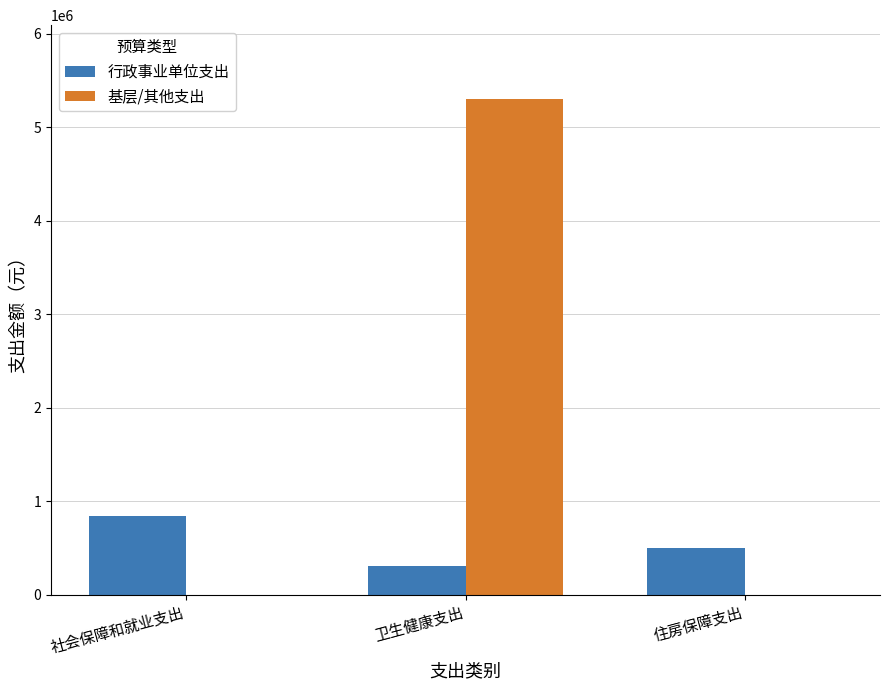

Which series has the largest total across all categories?

基层/其他支出